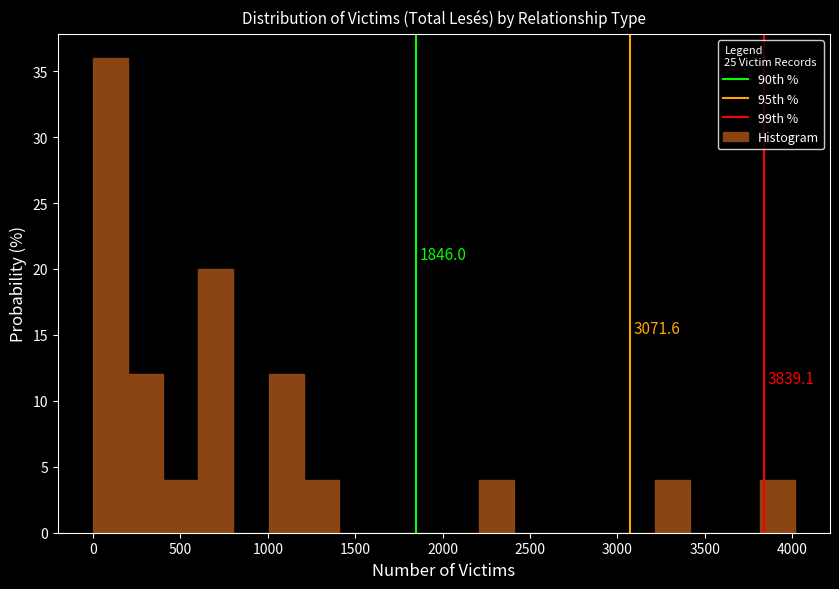

Over which range of the x-axis is the bar tallest?

0 to 200